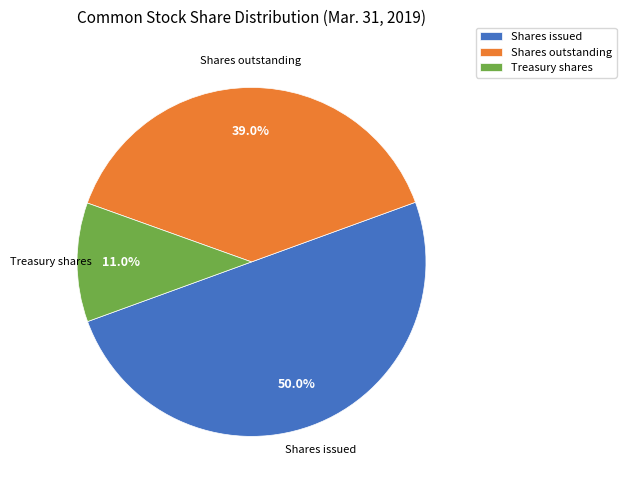

What is the largest slice in the pie chart?

Shares issued